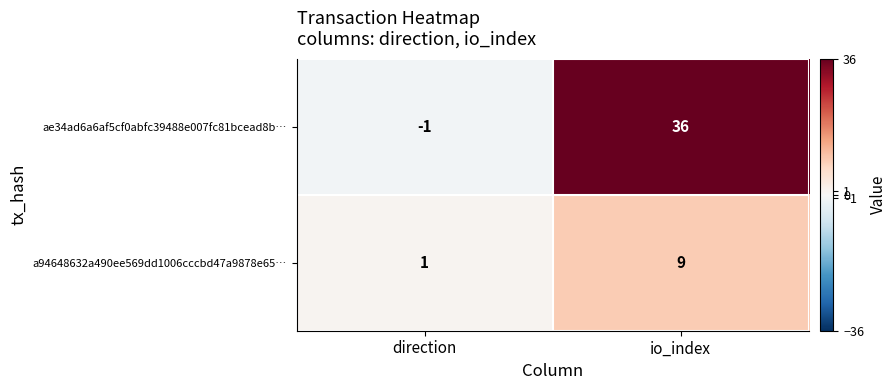

Reading right to left, what are all the values shown in this chart?

ae34ad6a6af5cf0abfc39488e007fc81bcead8b…: 36	-1
a94648632a490ee569dd1006cccbd47a9878e65…: 9	1